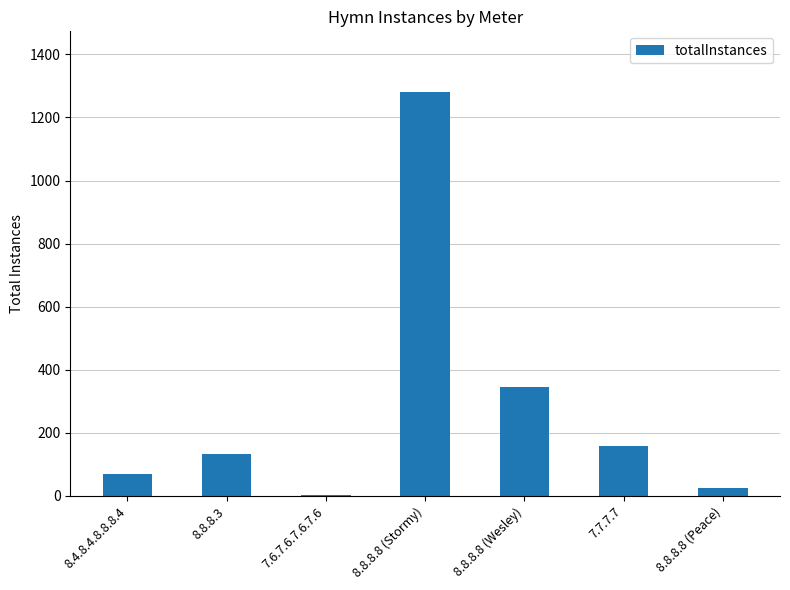

What is the sum of all values?

2014